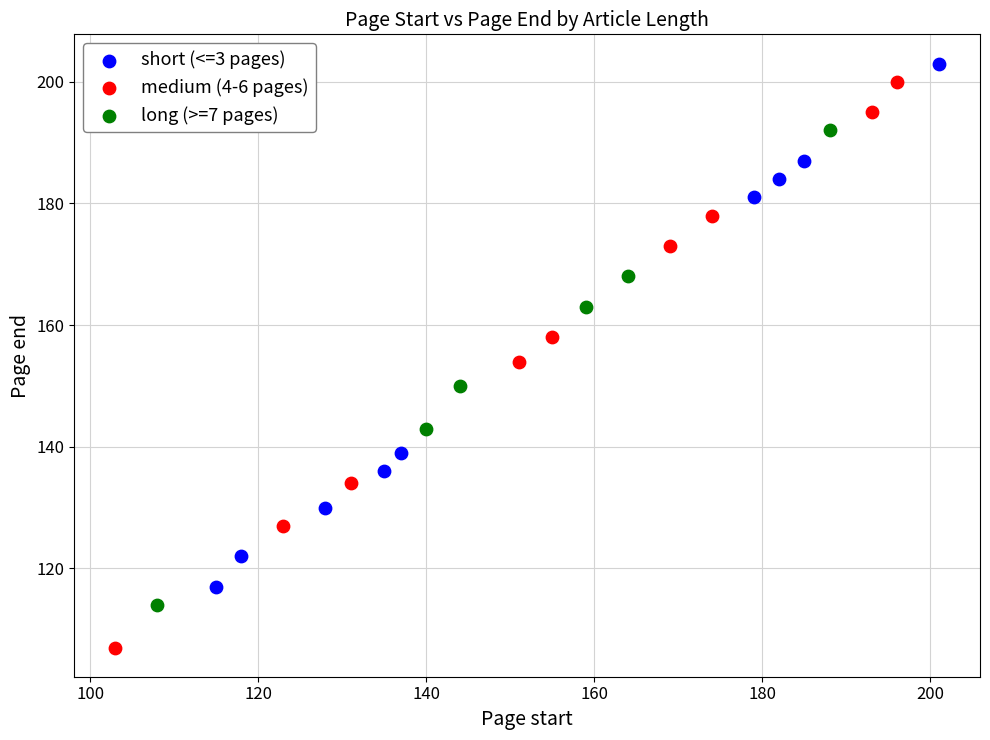

Which series reaches the minimum Y coordinate?

medium (4-6 pages)